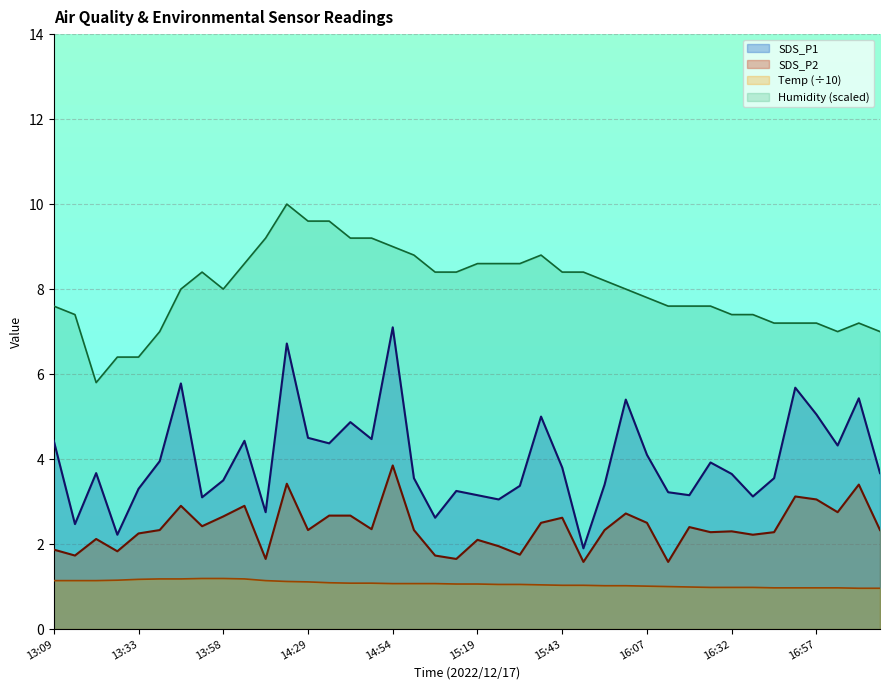

How many values in the Humidity series exceed 8?

19